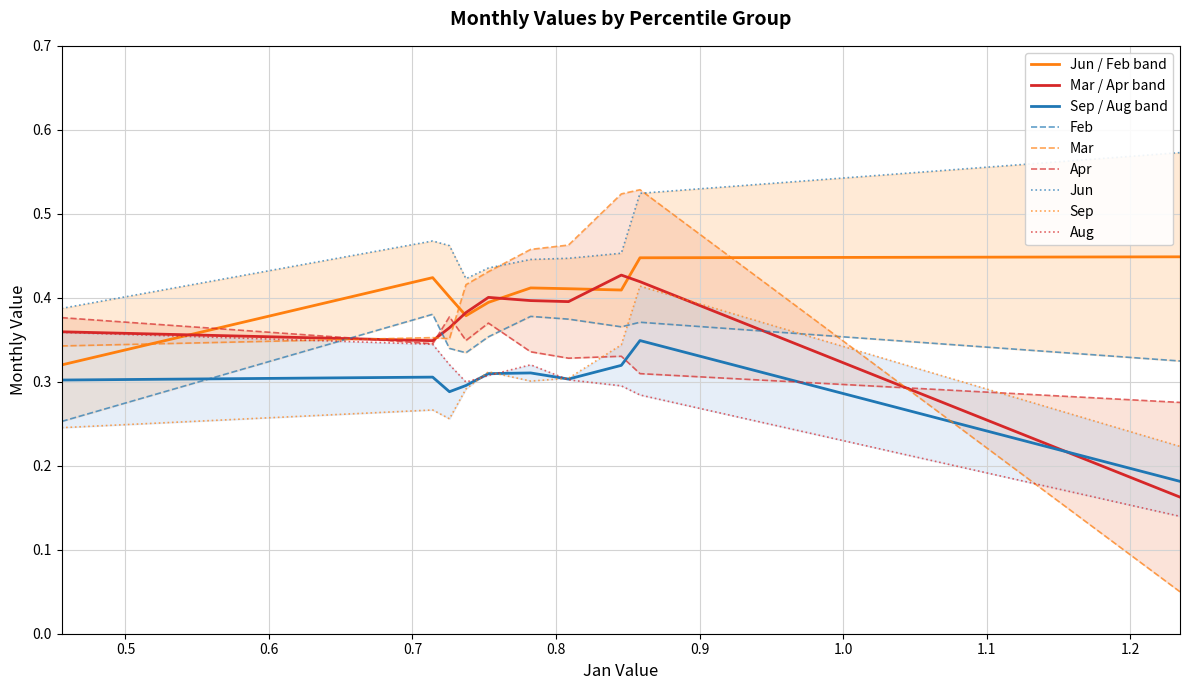

At pct65, list the series in order from largest to smallest.

Jun, Mar, Apr, Feb, Aug, Sep